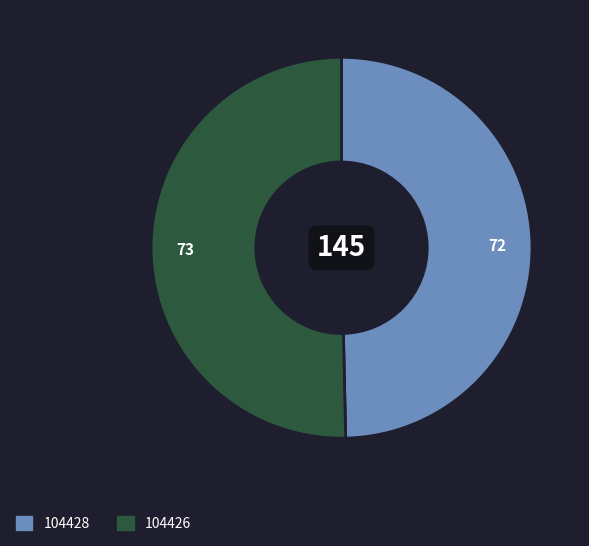

Which slice represents more than half of the pie?

104426